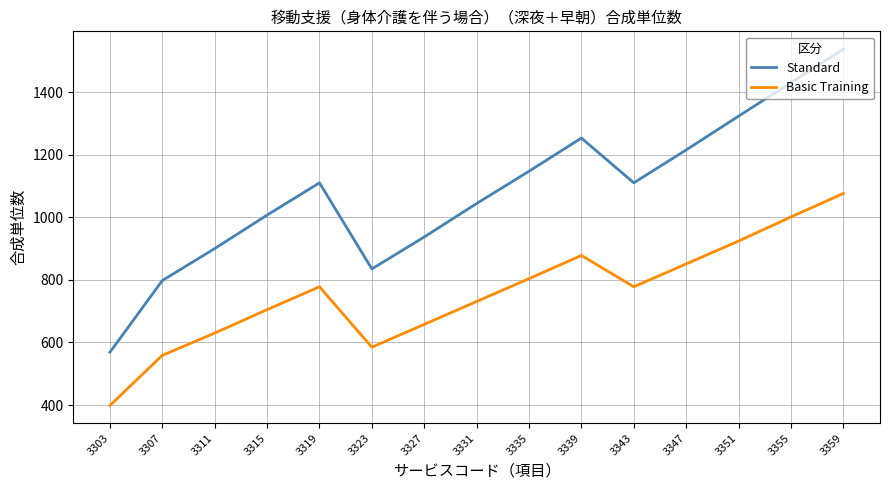

What is the difference between the second highest and second lowest values in the Basic Training series?

442